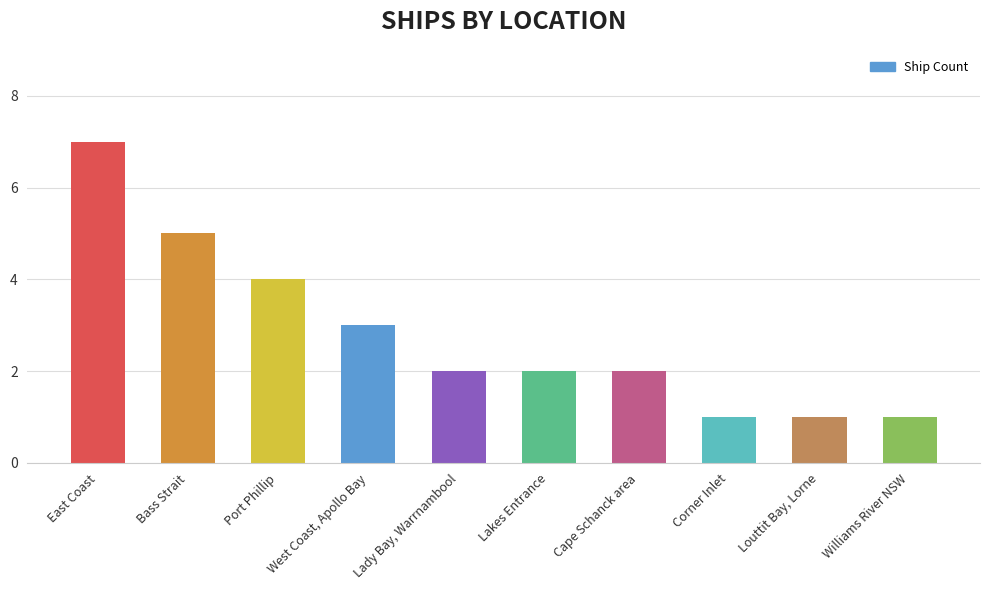

What position from the right is Lakes Entrance?

5